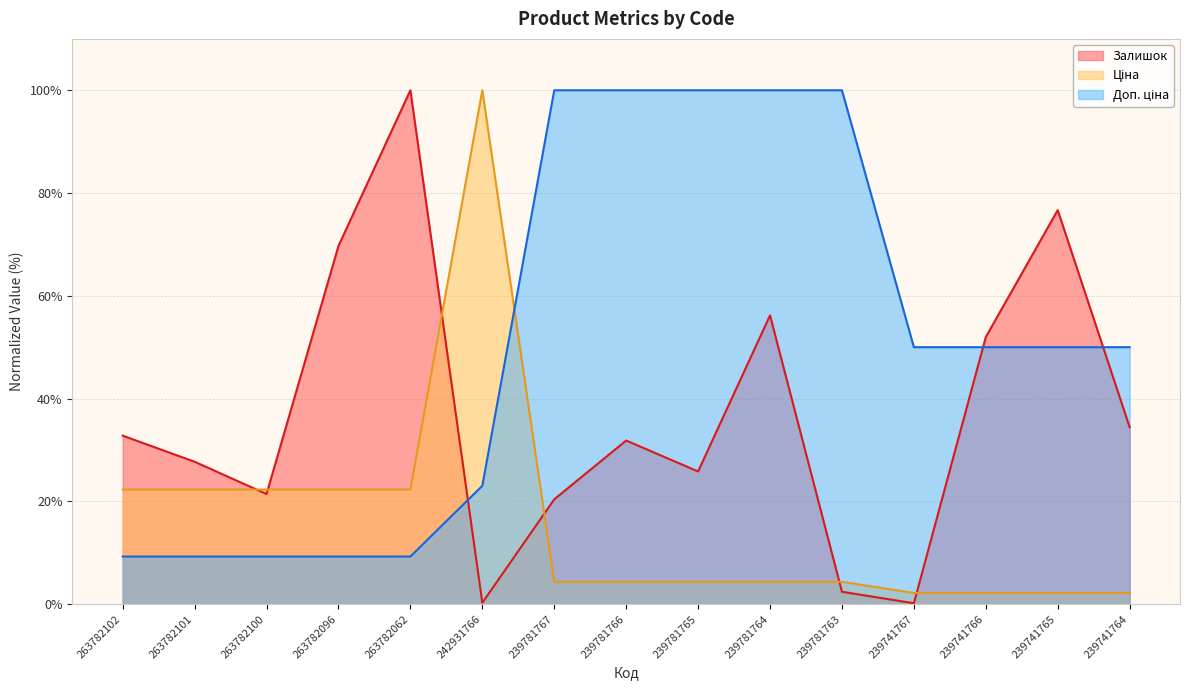

List the series in order of their overall mean, highest first.

Доп. ціна, Залишок, Ціна